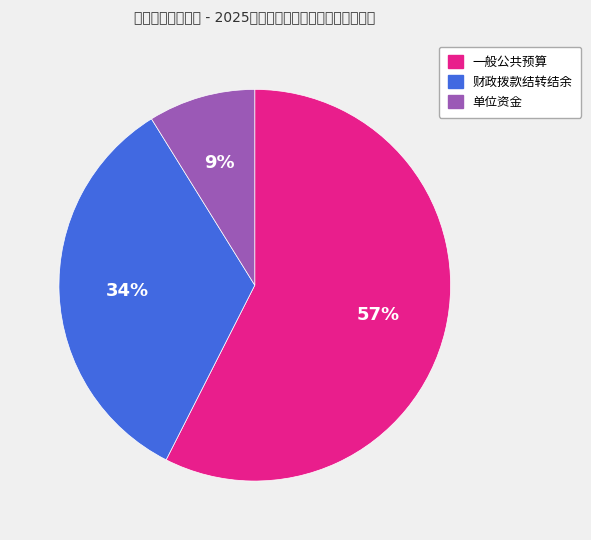

What percentage is the 一般公共预算 slice, to the nearest percent?

57%